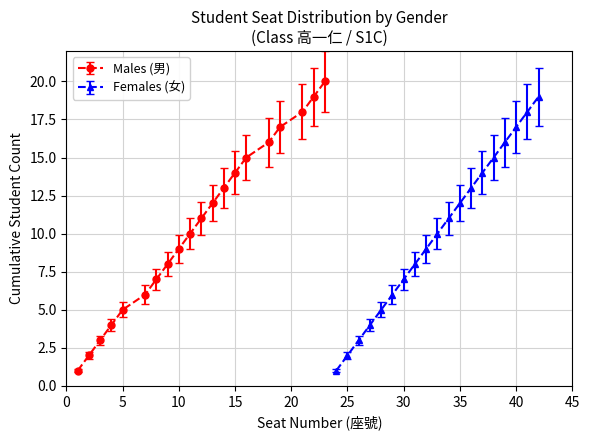

What is the value of the 12th point from the left?

12